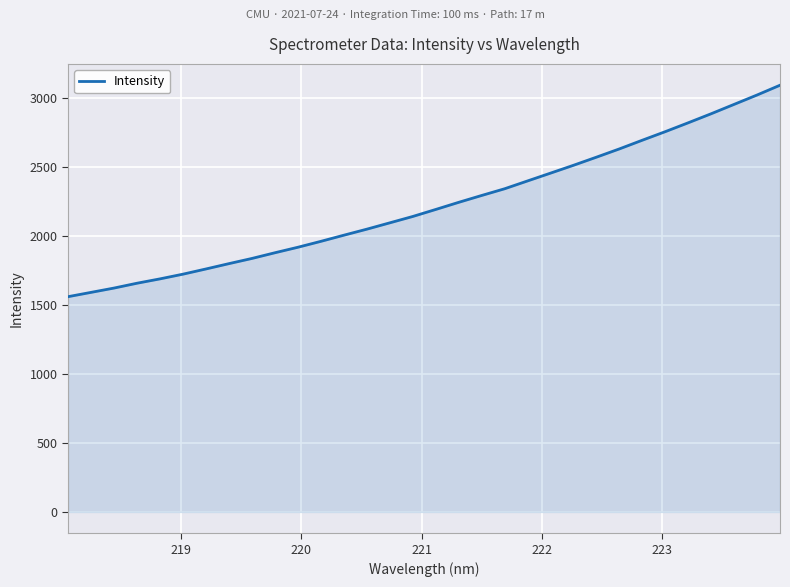

What is the maximum value shown in the chart?

3089.7